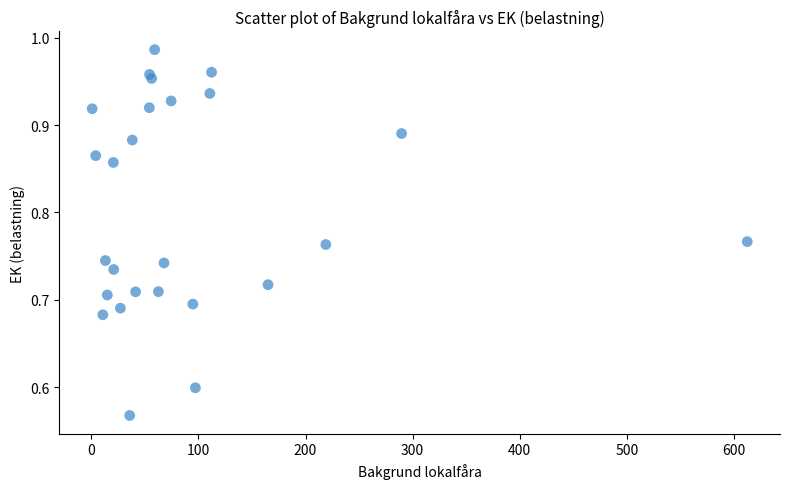

What is the range of Y values (max minus min)?

0.4